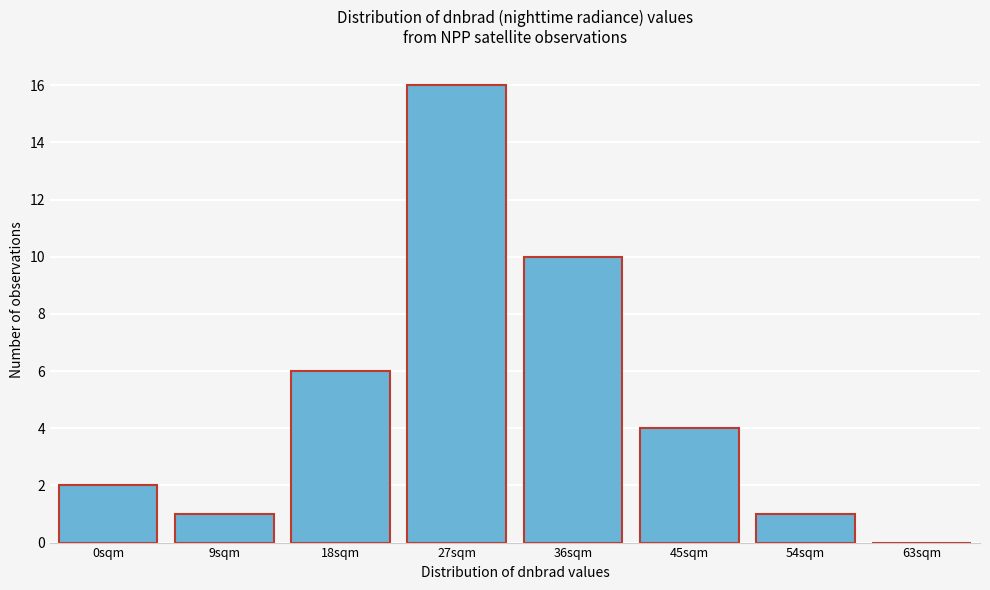

Reading right to left, list all the values displayed in this chart.

63sqm=0	54sqm=1	45sqm=4	36sqm=10	27sqm=16	18sqm=6	9sqm=1	0sqm=2